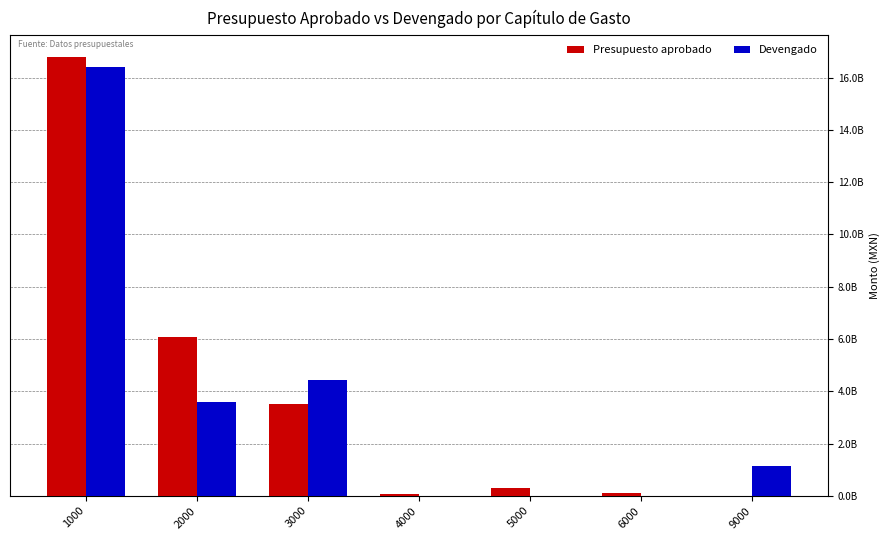

Is the value of Devengado at 2000 greater than the value of Presupuesto aprobado at 3000?

Yes